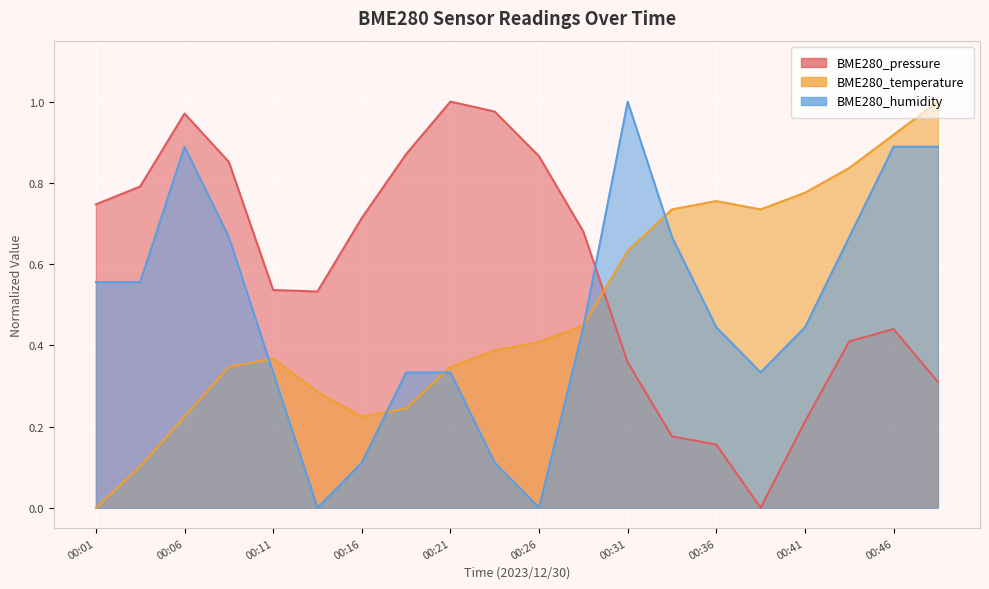

Which series changed the most between 00:18 and 00:43?

BME280_temperature